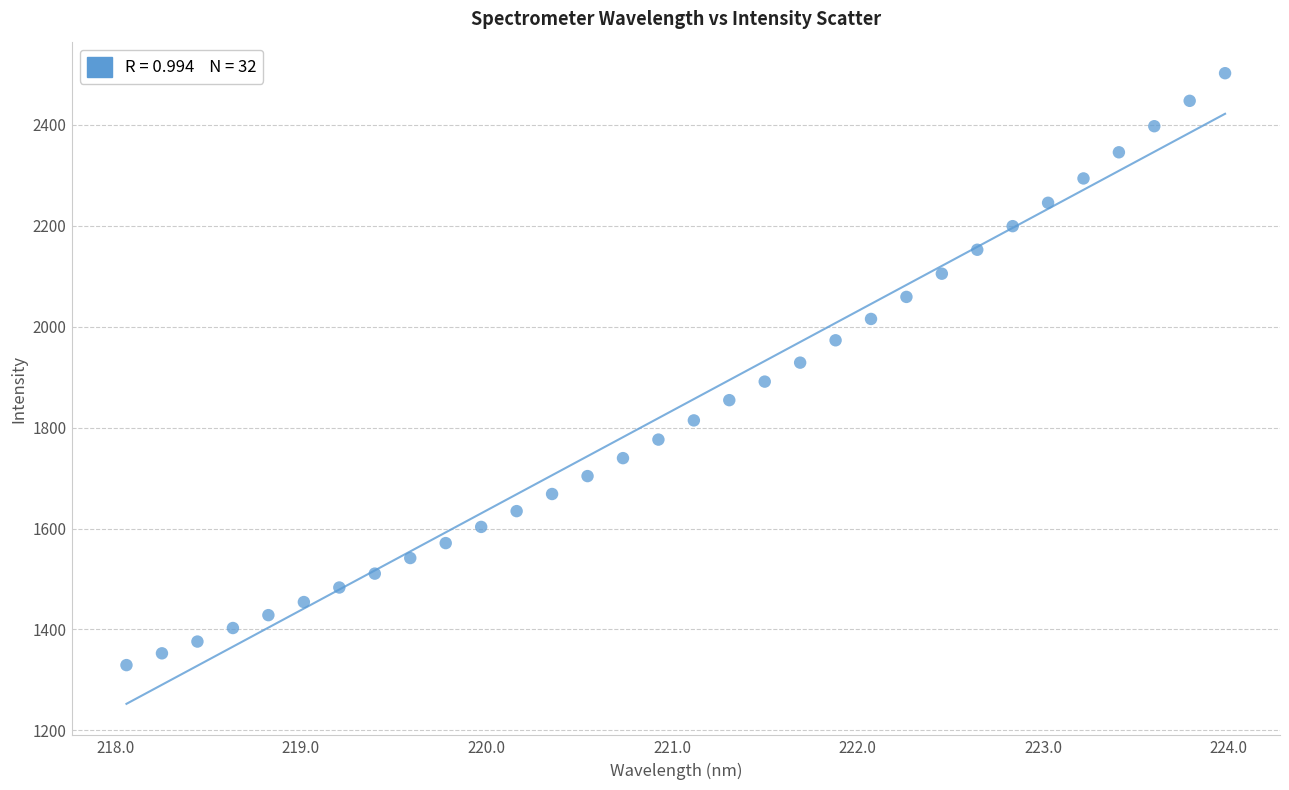

What is the range of Y values (max minus min)?

1172.3